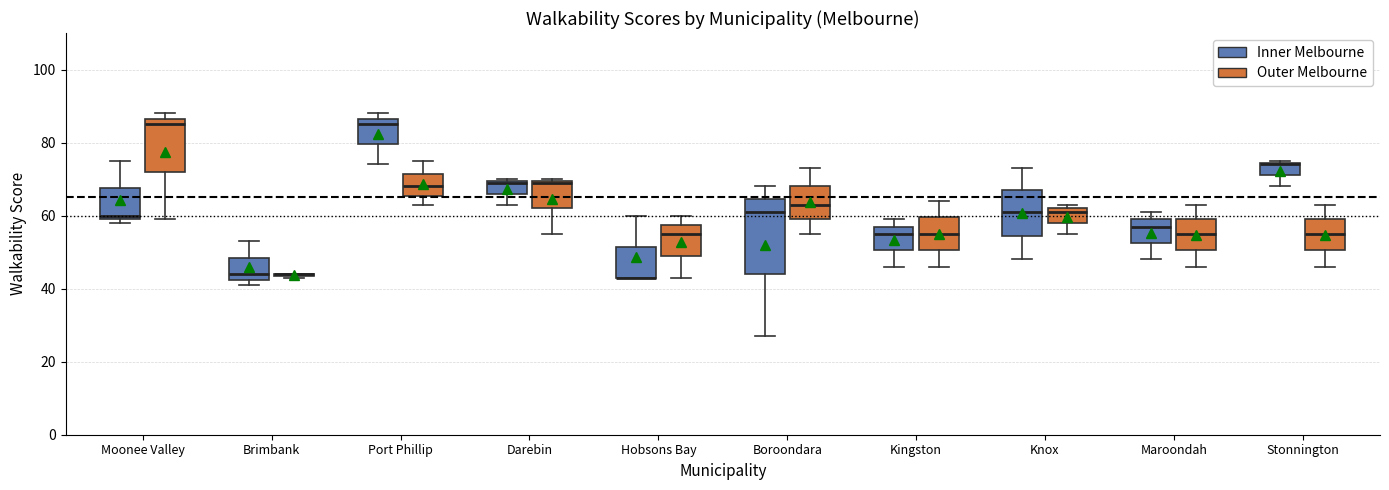

Which box is the tallest, from its lower edge to its upper edge?

Boroondara (Inner Melbourne)